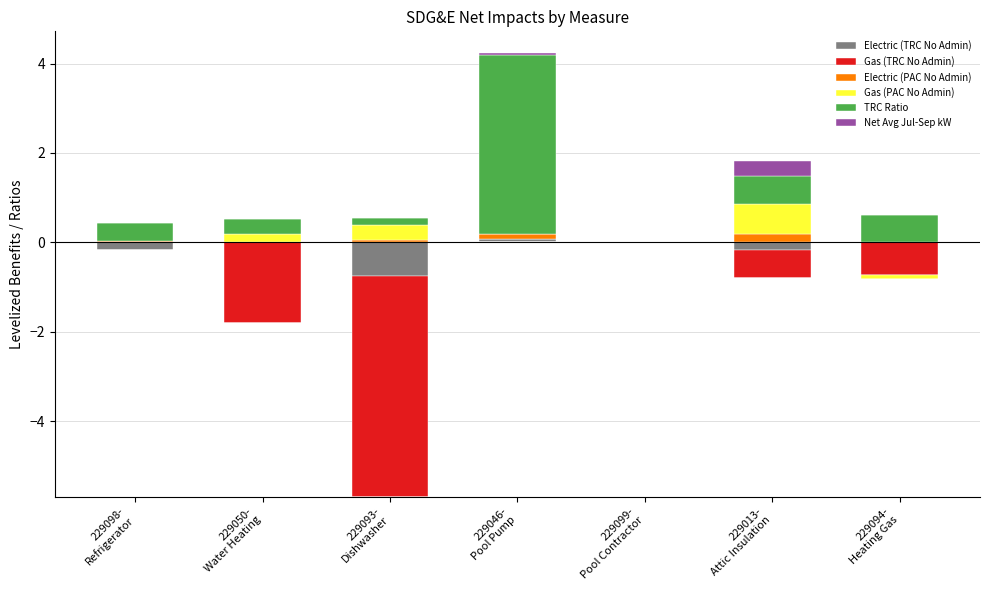

How many series are shown in this chart?

6